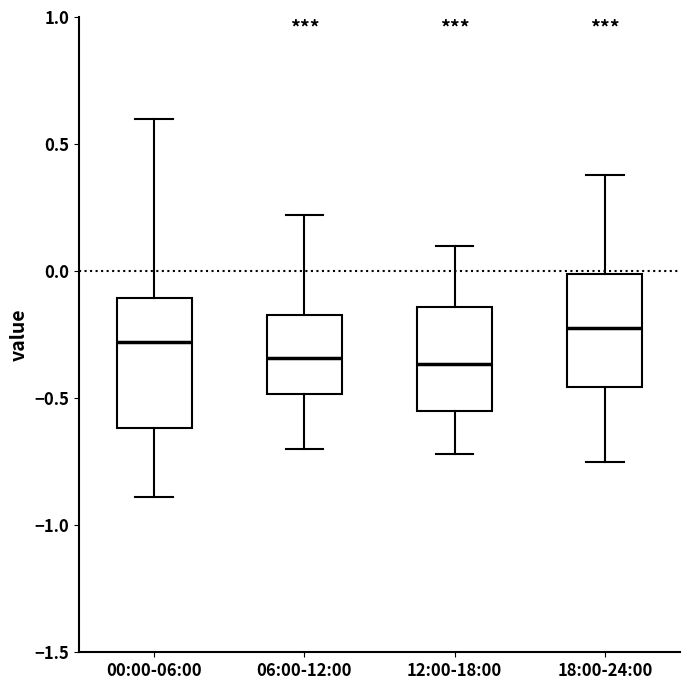

Reading left to right, read every box against the y-axis: the position of its median line, the range the box covers, and the ends of its whiskers. The values are not printed on the chart, so give them approximately, as read against the axis.

00:00-06:00: median -0.30, box -0.60 to -0.10, whiskers -0.90 to 0.60
06:00-12:00: median -0.35, box -0.50 to -0.15, whiskers -0.70 to 0.20
12:00-18:00: median -0.35, box -0.55 to -0.15, whiskers -0.70 to 0.10
18:00-24:00: median -0.20, box -0.45 to 0.00, whiskers -0.75 to 0.40